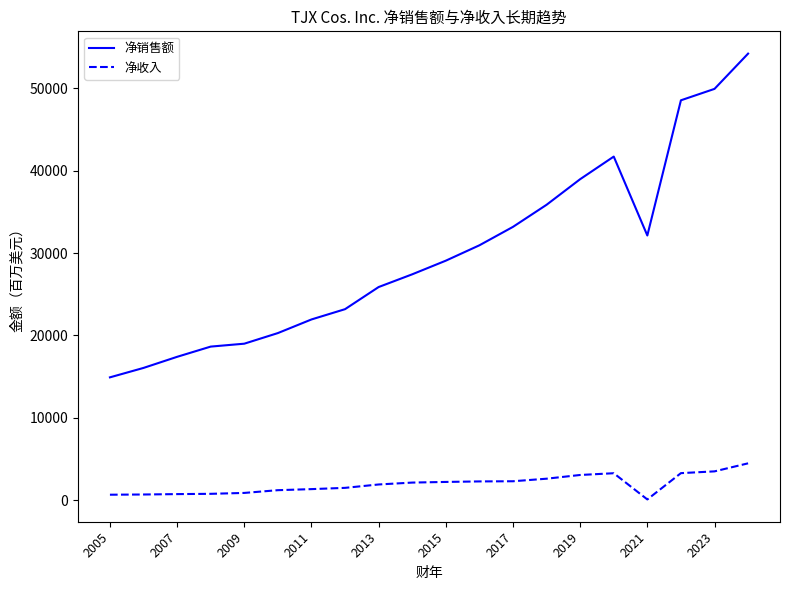

Which series has the largest total across all categories?

净销售额